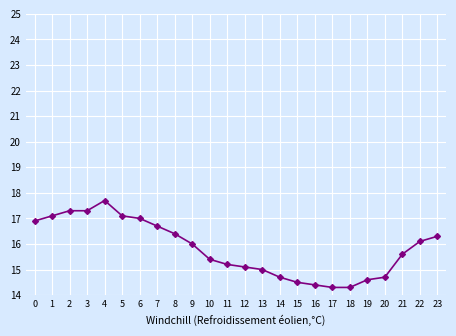

Reading left to right, list all the values displayed in this chart.

16.9	17.1	17.3	17.3	17.7	17.1	17.0	16.7	16.4	16.0	15.4	15.2	15.1	15.0	14.7	14.5	14.4	14.3	14.3	14.6	14.7	15.6	16.1	16.3